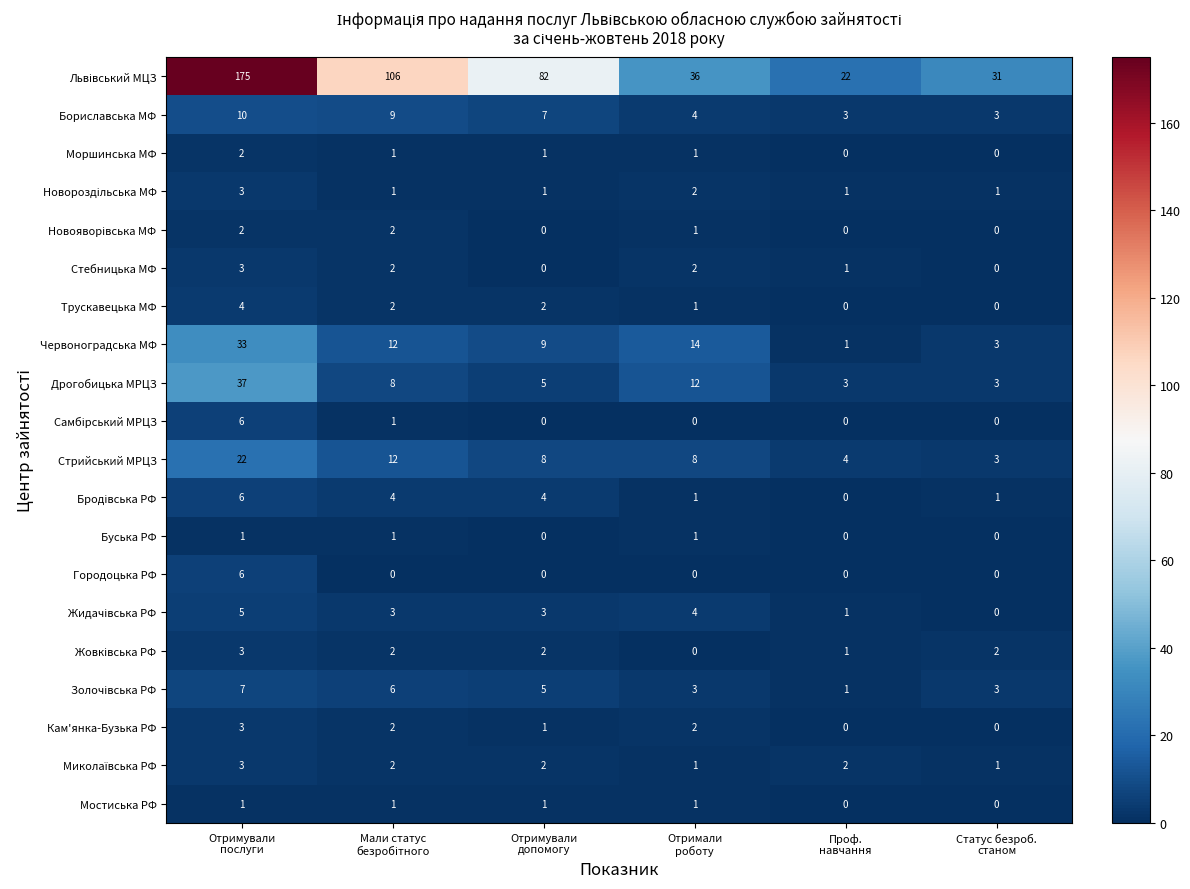

What is the difference between the maximum and minimum values in the Городоцька РФ series?

6